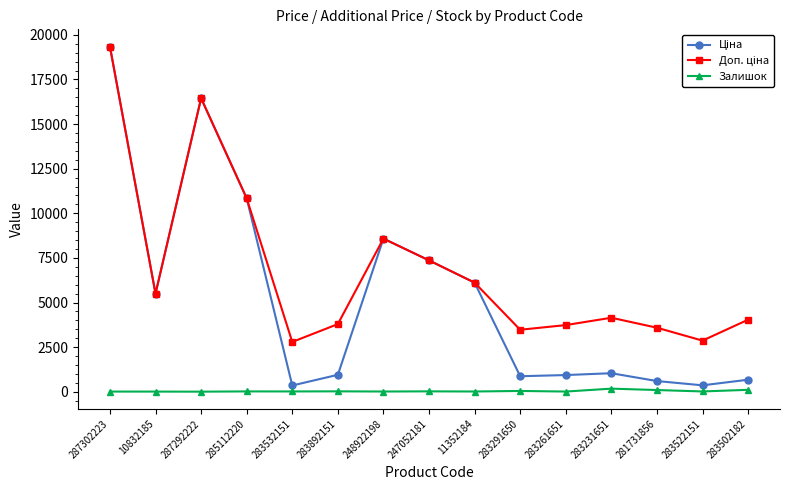

At which category does the chart reach its peak across all series?

287302223